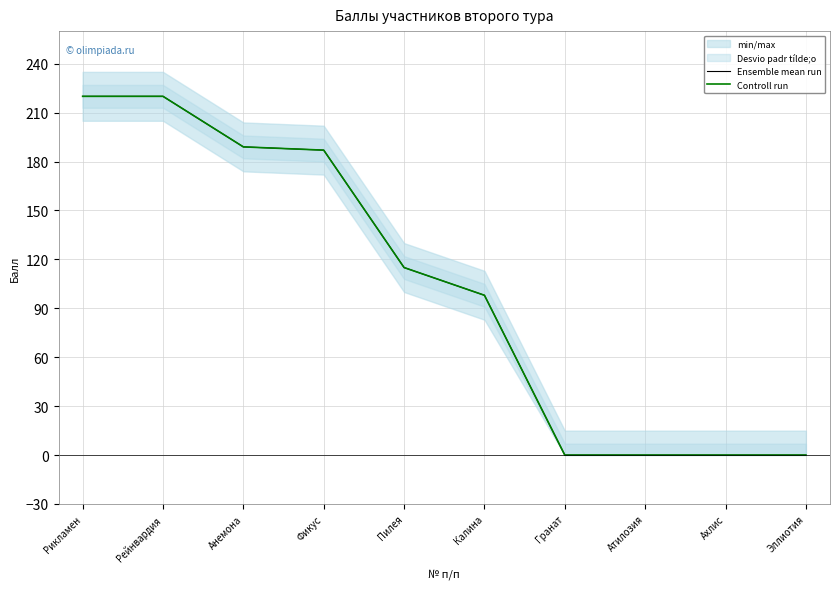

What value does the Ensemble mean run series have at Рикламен?

220